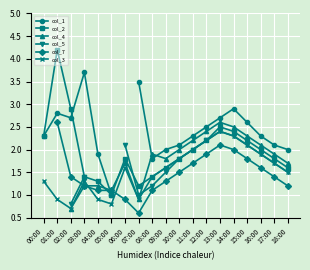

True or false: col_5 and col_4 cross at least once.

True